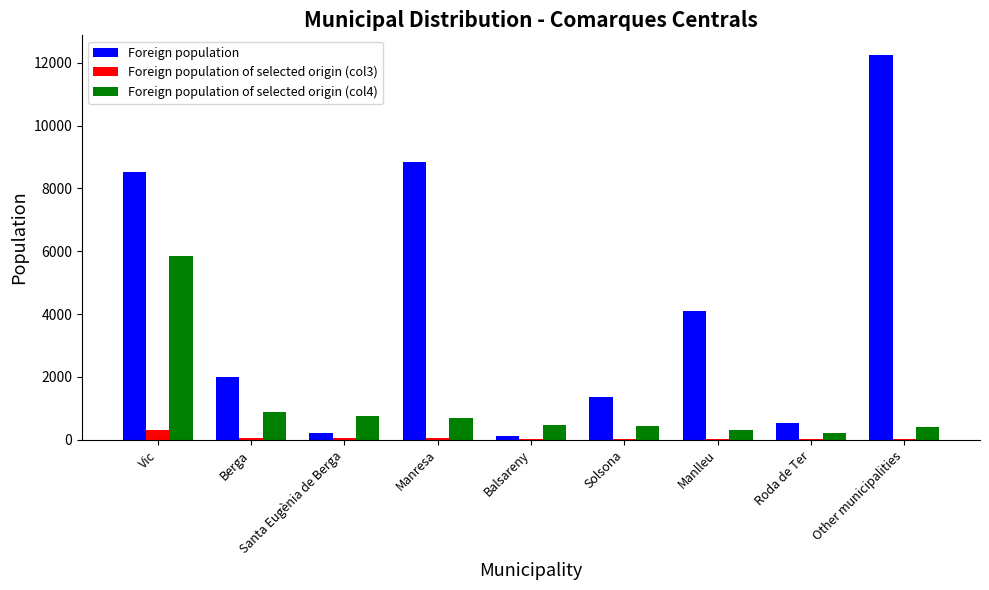

Which series has the largest total across all categories?

Foreign population